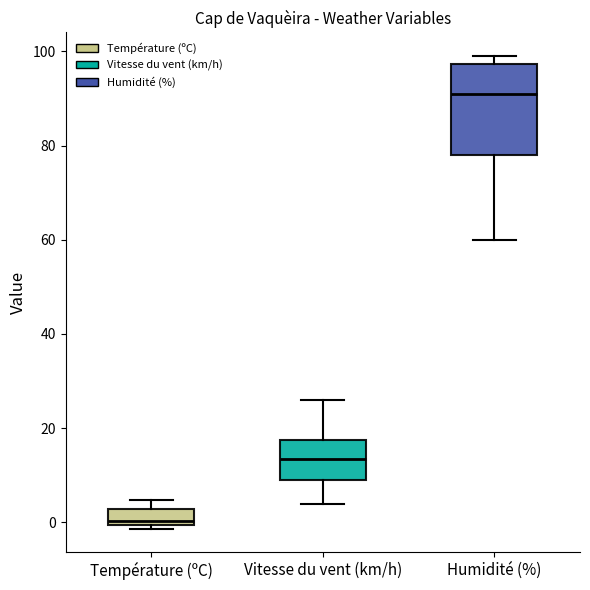

Reading left to right, transcribe this box plot: for each box, give where its median line is, the range the box spans, and where its two whiskers end, as read against the y-axis. The values are not printed on the chart, so give them approximately, as read against the axis.

Température (ºC): median 0 (just above the box's lower edge), box 0 to 2, whiskers -2 to 4
Vitesse du vent (km/h): median 14, box 10 to 18, whiskers 4 to 26
Humidité (%): median 92, box 78 to 98, whiskers 60 to 100